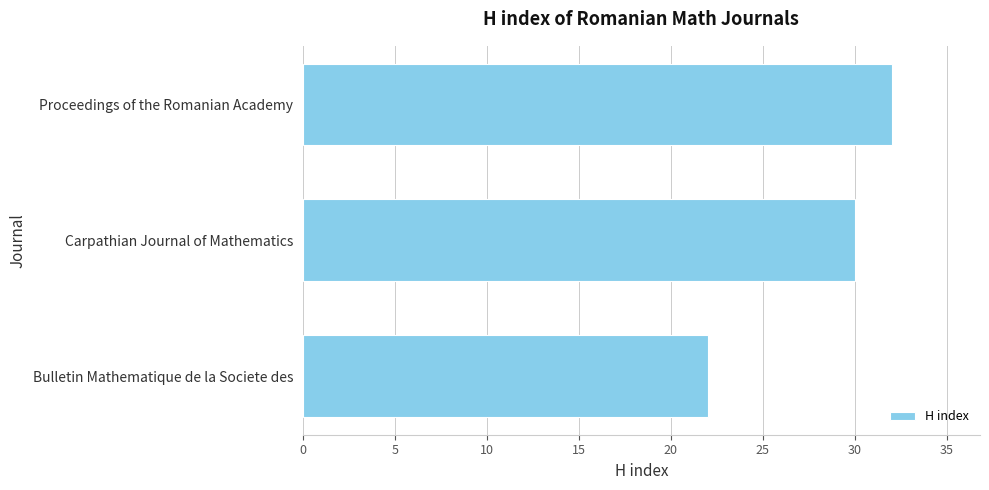

Are the bars grouped side by side (vs. stacked)?

No